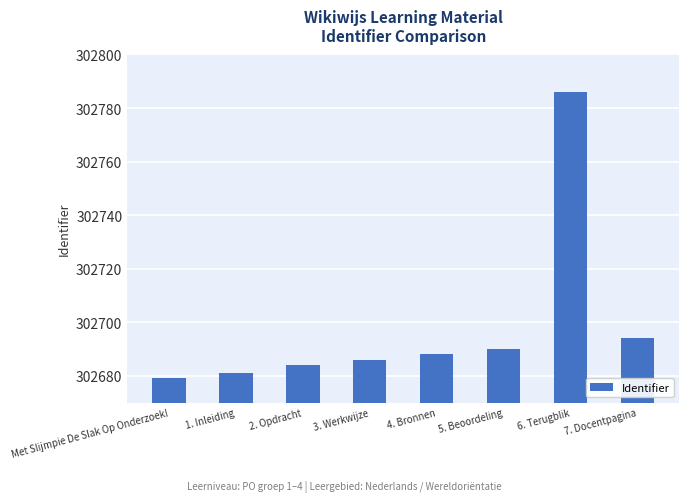

List the labels in order of value, smallest first.

Met Slijmpie De Slak Op Onderzoek!, 1. Inleiding, 2. Opdracht, 3. Werkwijze, 4. Bronnen, 5. Beoordeling, 7. Docentpagina, 6. Terugblik